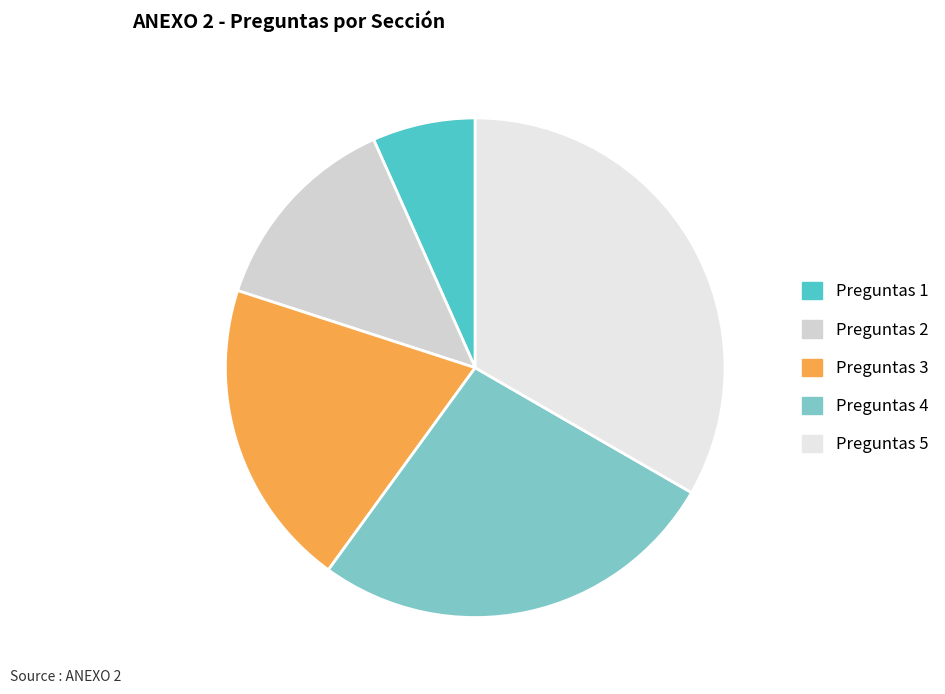

Approximately how many times larger is the value at Preguntas 5 compared to Preguntas 3?

1.7